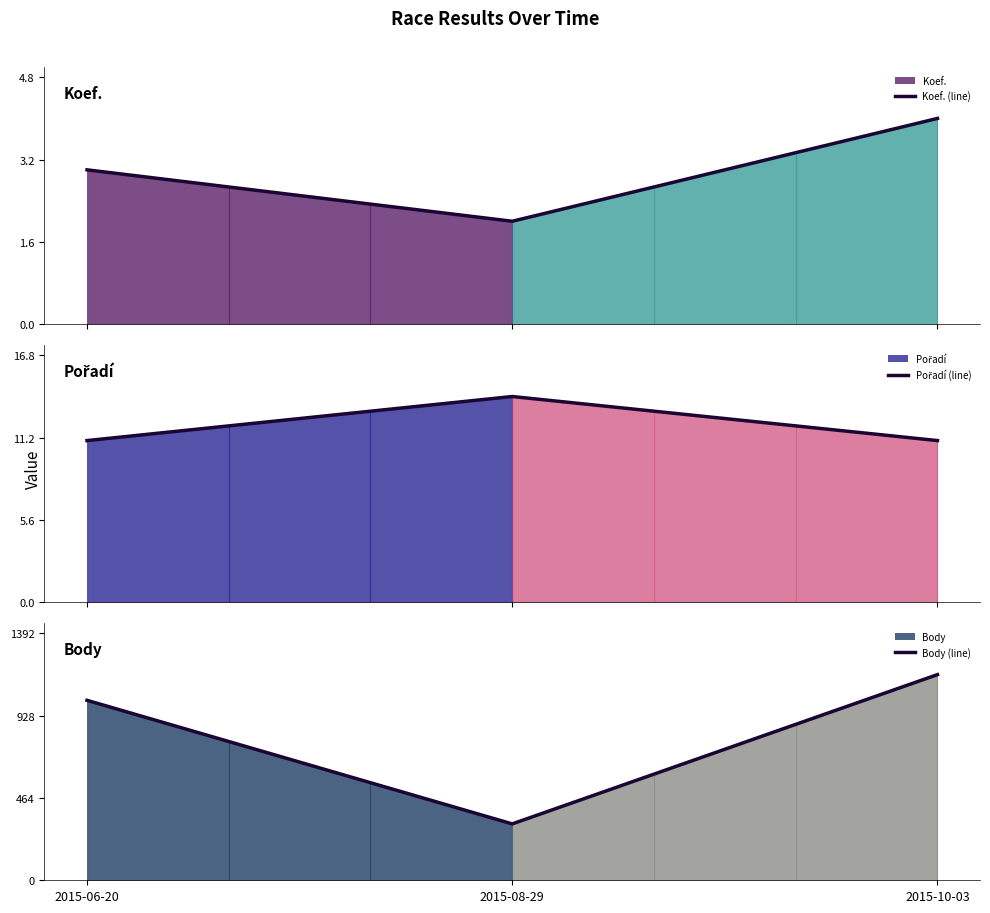

What is the average value of the Koef. (line) series?

3